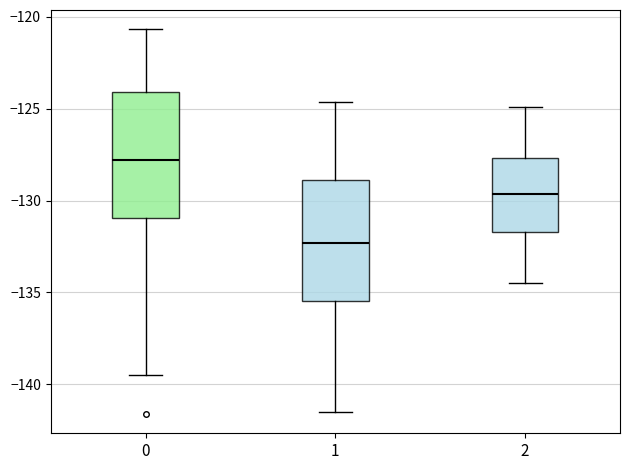

Reading left to right, read every box against the y-axis: the position of its median line, the range the box covers, and the ends of its whiskers. The values are not printed on the chart, so give them approximately, as read against the axis.

0: median -128.0, box -131.0 to -124.0, whiskers -139.5 to -120.5
1: median -132.5, box -135.5 to -129.0, whiskers -141.5 to -124.5
2: median -129.5, box -131.5 to -127.5, whiskers -134.5 to -125.0